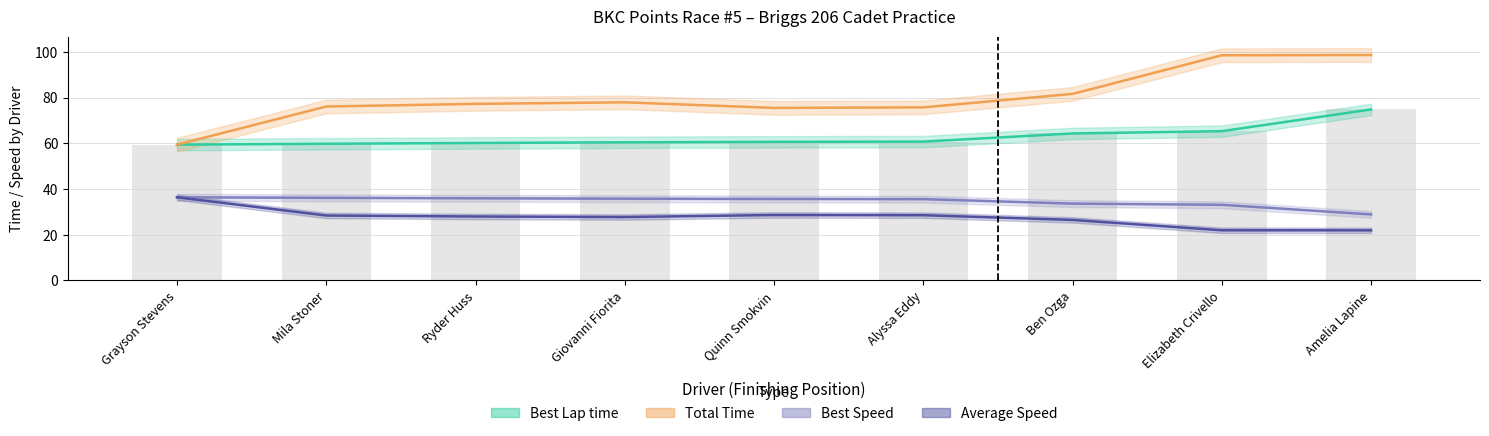

At which category does the chart reach its minimum across all series?

Amelia Lapine